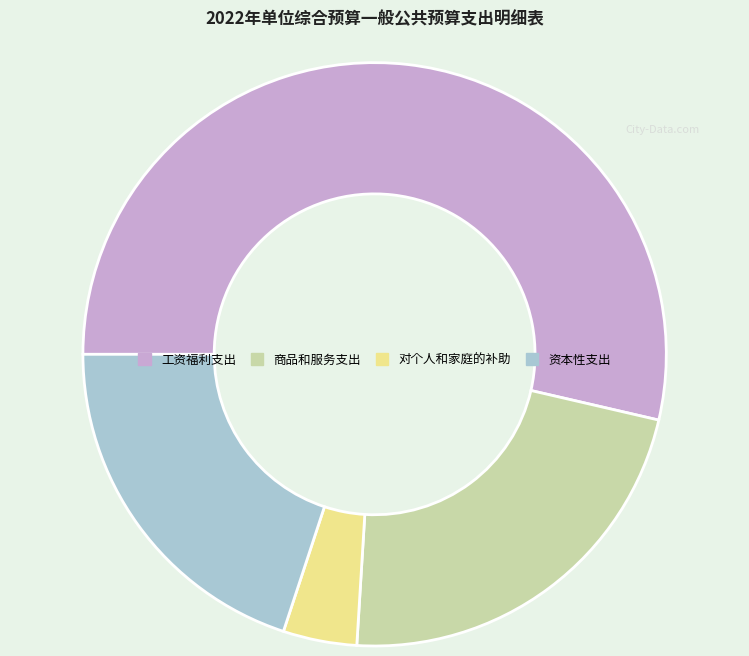

Count the number of slices in the pie.

4